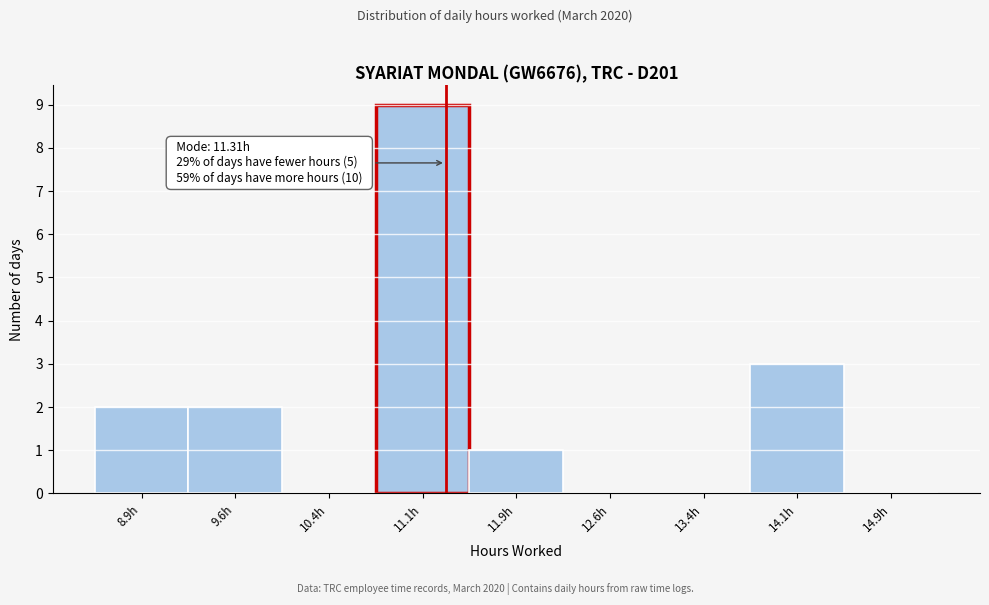

Over which range of the x-axis is the bar tallest?

10.75 to 11.50